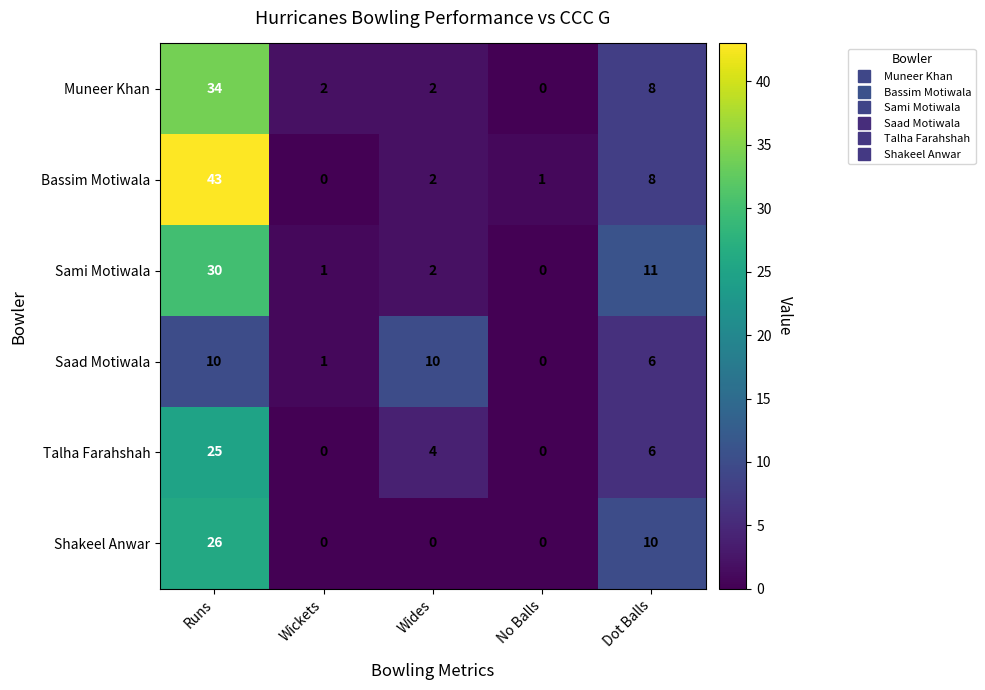

The value of Muneer Khan at Wickets is 2. True or false?

True